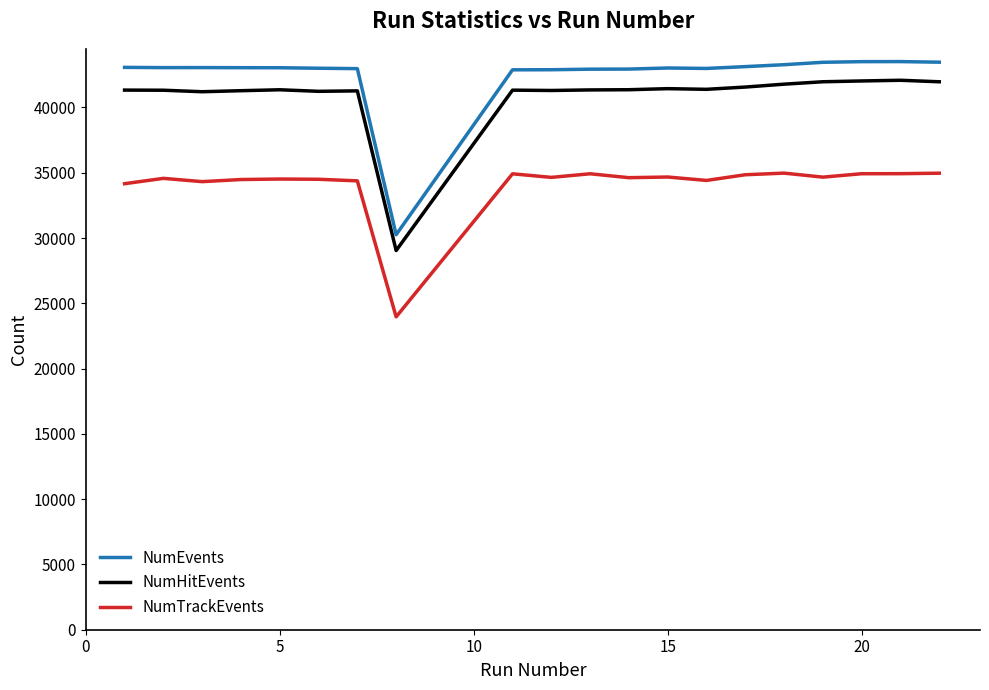

True or false: NumTrackEvents and NumHitEvents intersect in this chart.

False